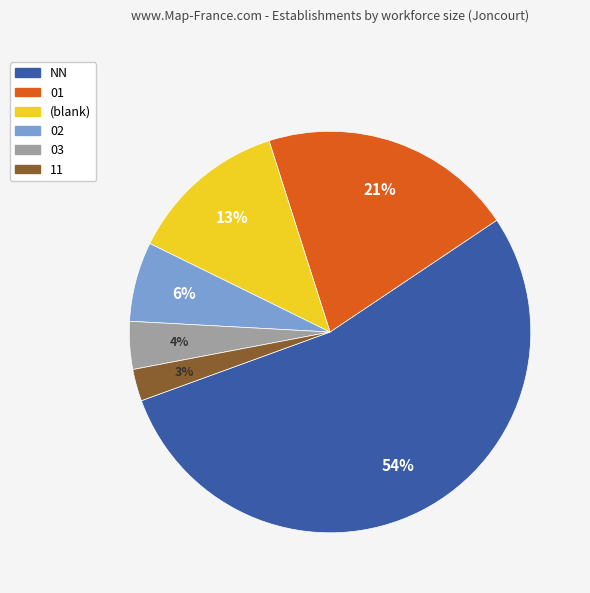

To the nearest percent, what percentage of the pie is 02?

6%